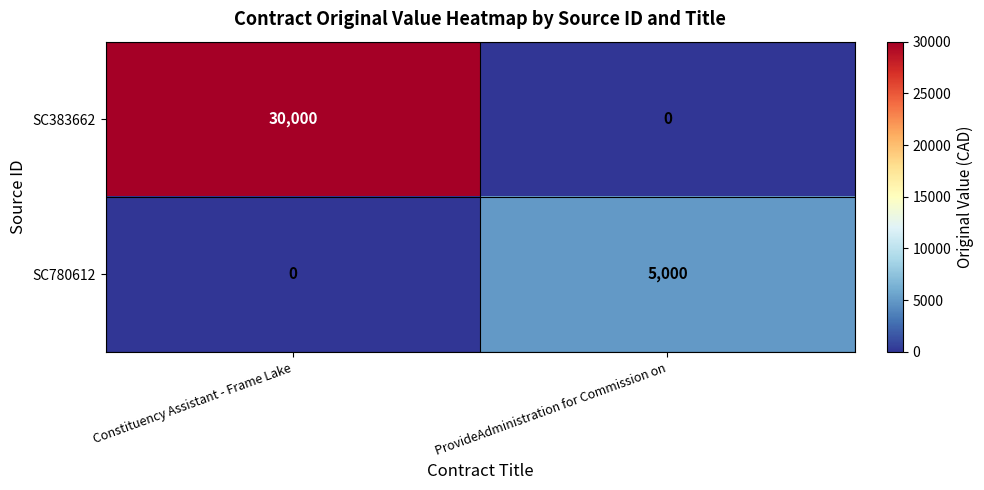

Which category has the highest value in the SC780612 series?

ProvideAdministration for Commission on